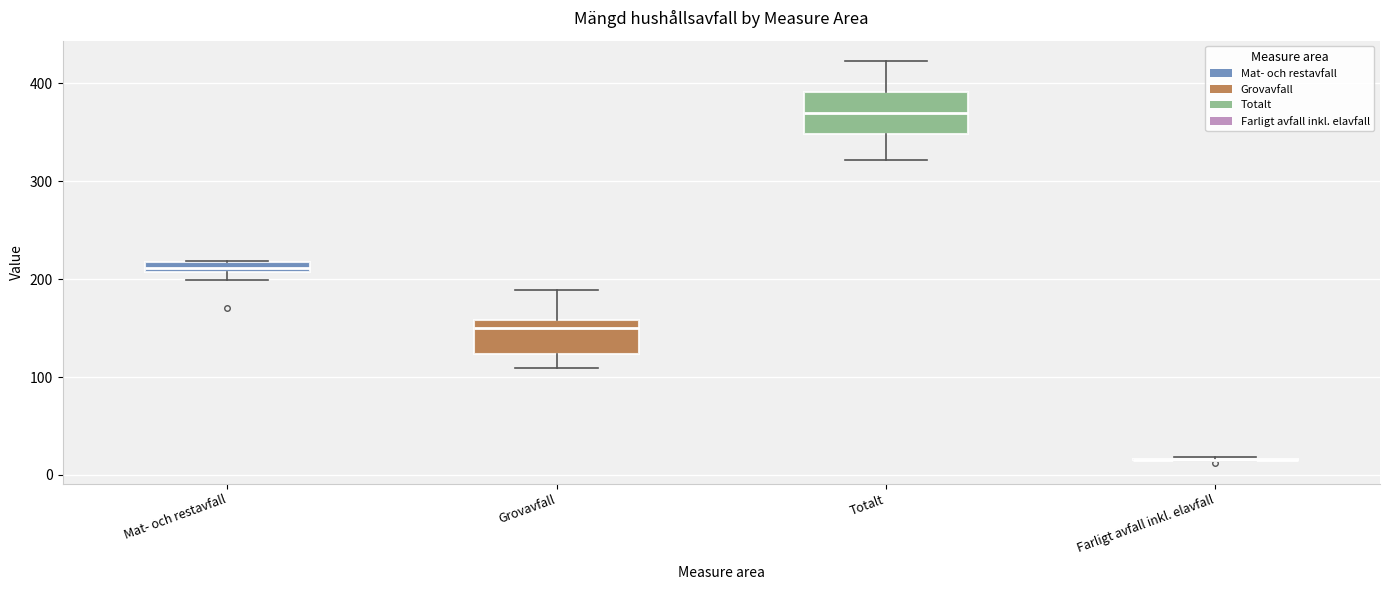

Where is the upper edge of the box for Mat- och restavfall on the y-axis? The values are not printed on the chart, so give them approximately, as read against the axis.

220